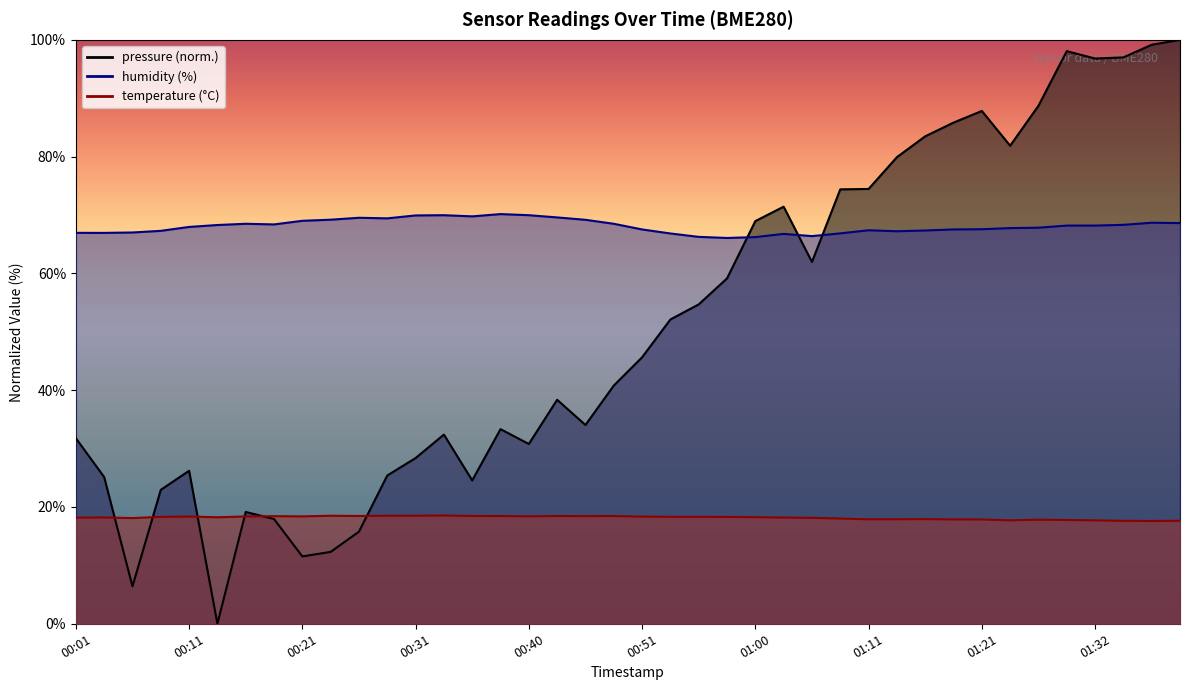

Is the value of humidity at 01:34 greater than the value of temperature at 00:33?

Yes